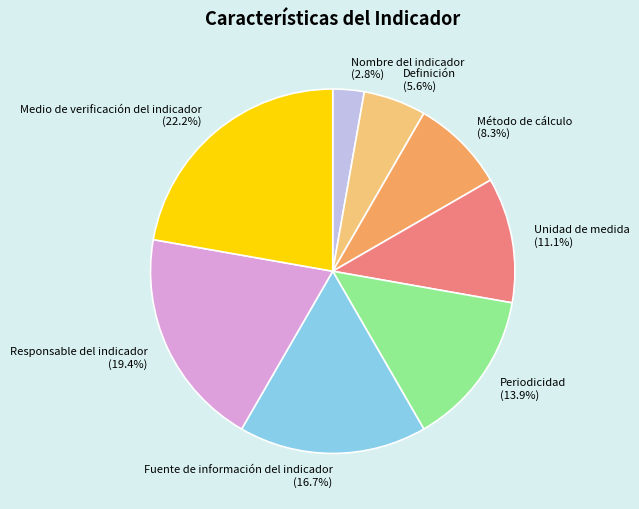

To the nearest percent, what is the difference between the Unidad de medida and Periodicidad slice percentages?

3%